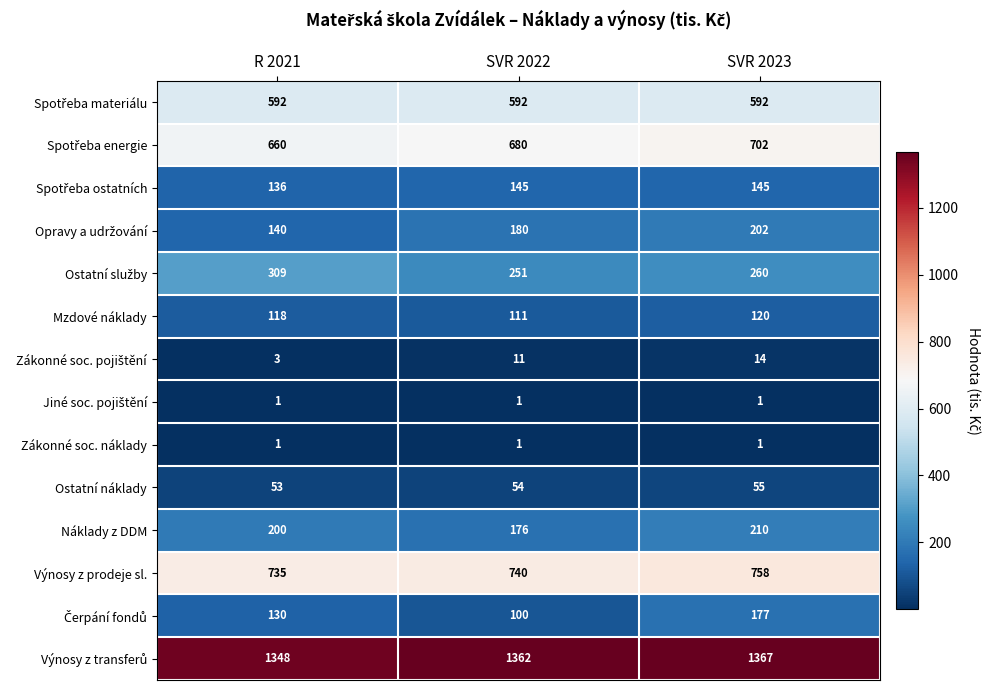

What is the total value across all series at R 2021?

4426